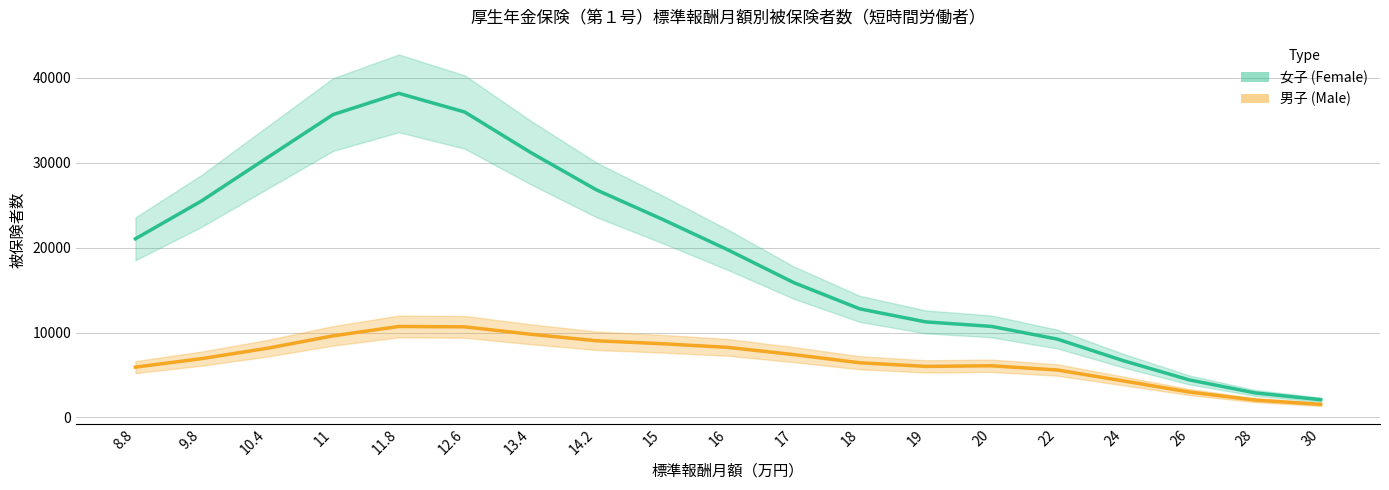

What position from the left is 11?

4